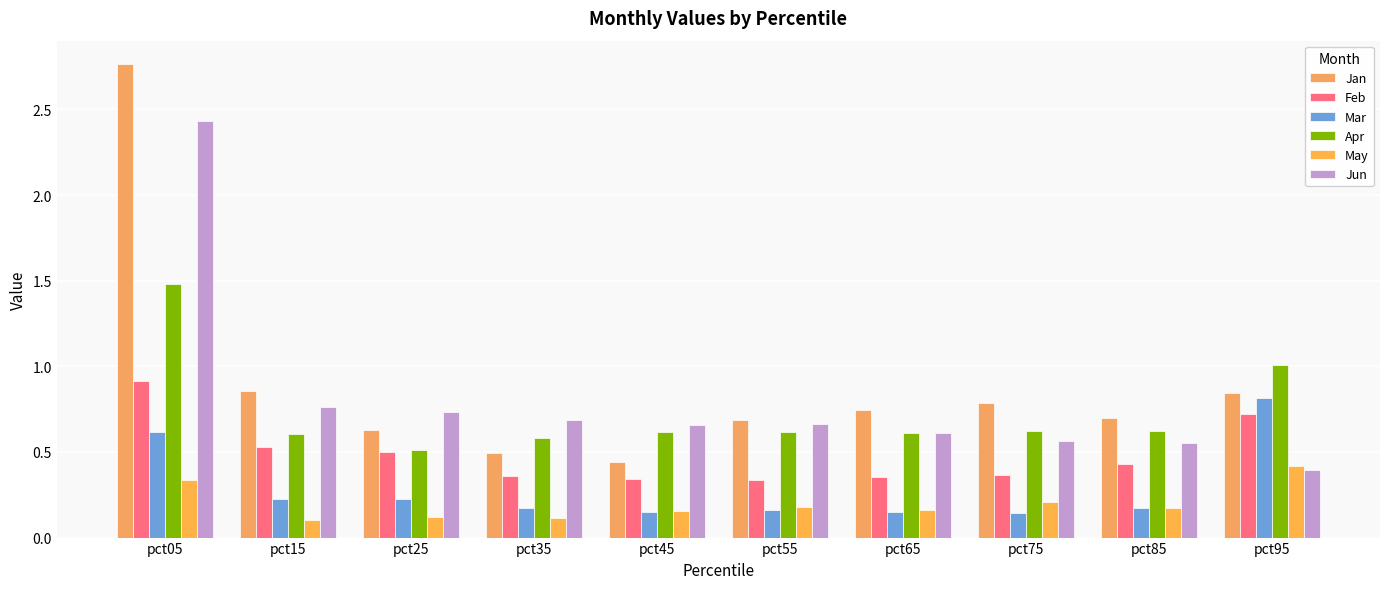

What is the total value across all series at pct65?

2.6